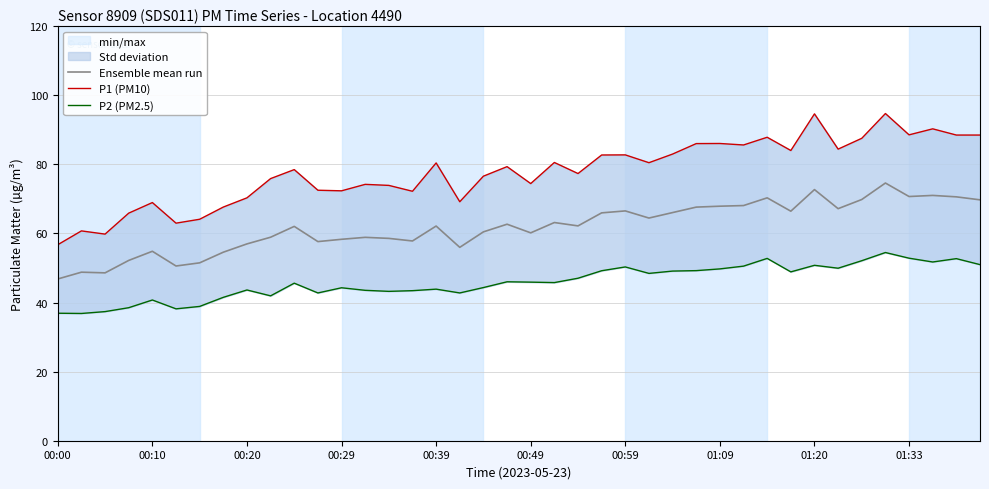

What is the lowest value of the P2 (PM2.5) series?

36.8